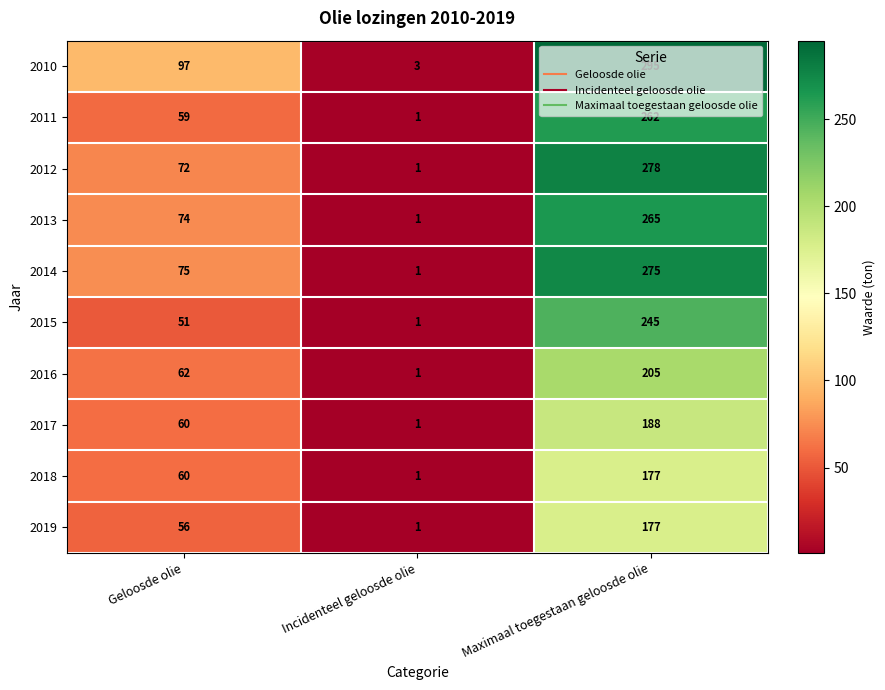

Where is 2019 nearest to the value 89?

Geloosde olie